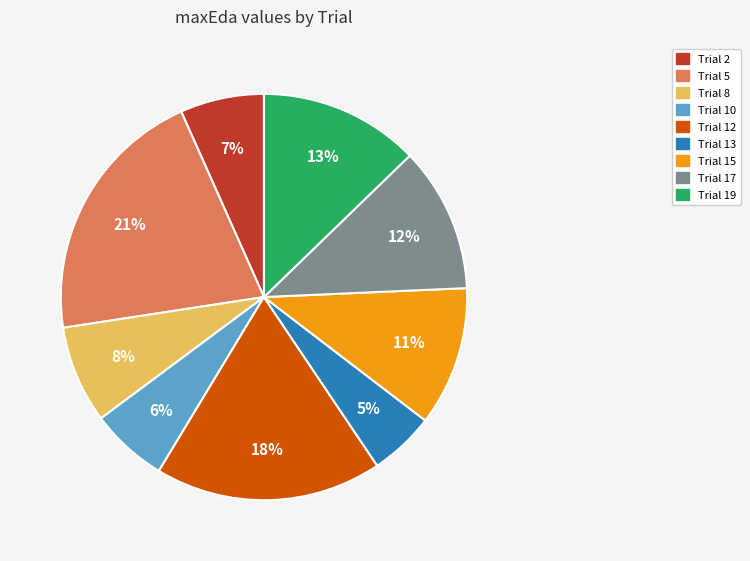

To the nearest percent, what is the difference between the largest and smallest slice percentages?

16%